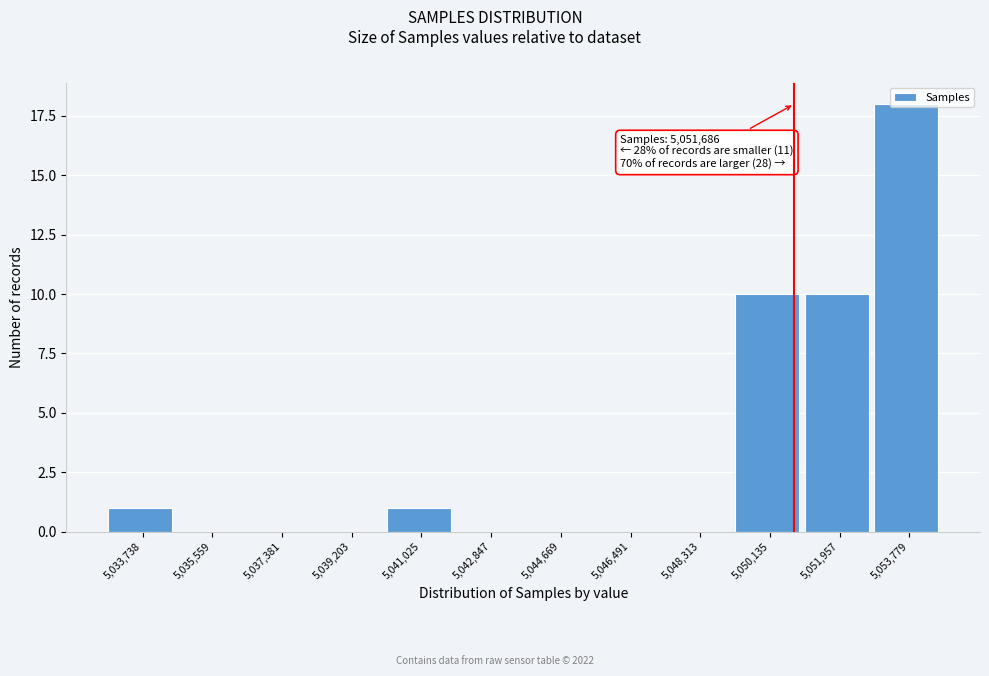

What is the sum of all values?

40